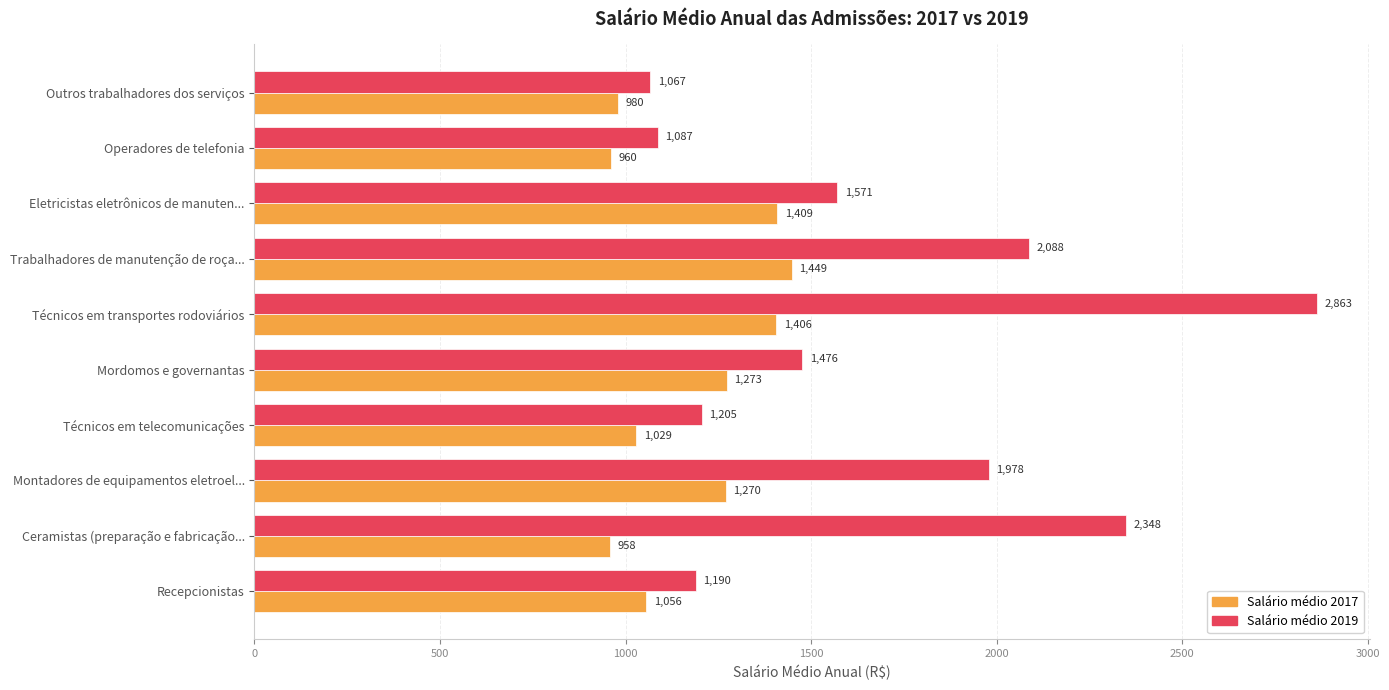

Rank the categories by Salário médio 2019 value from highest to lowest.

Técnicos em transportes rodoviários, Ceramistas (preparação e fabricação..., Trabalhadores de manutenção de roça..., Montadores de equipamentos eletroel..., Eletricistas eletrônicos de manuten..., Mordomos e governantas, Técnicos em telecomunicações, Recepcionistas, Operadores de telefonia, Outros trabalhadores dos serviços